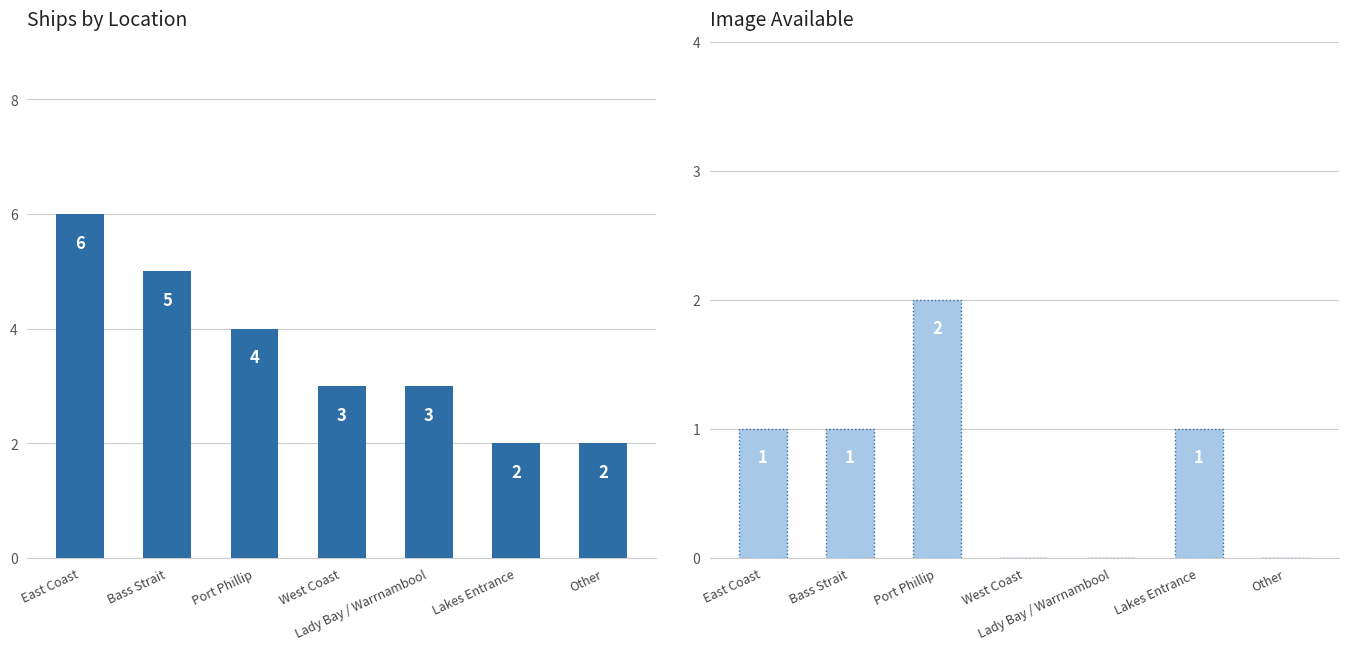

Reading left to right, list all the values displayed in this chart.

Count: 6	5	4	3	3	2	2
Image Available: 1	1	2	0	0	1	0